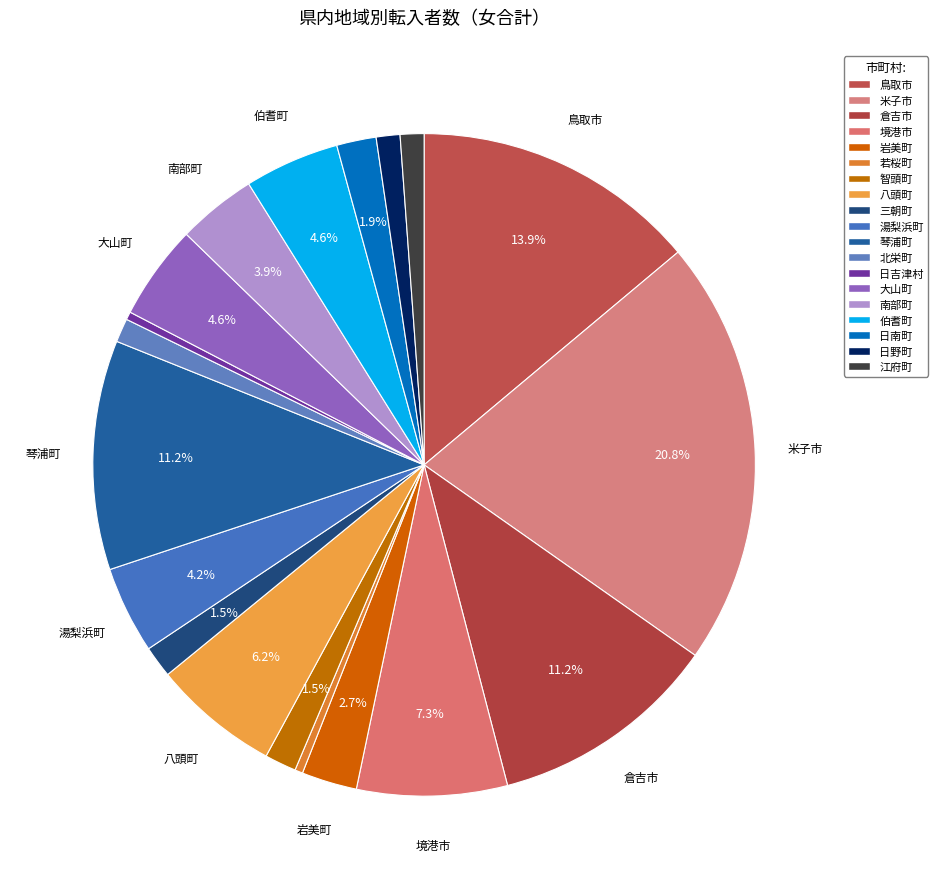

Between 三朝町 and 日野町, which is larger?

三朝町